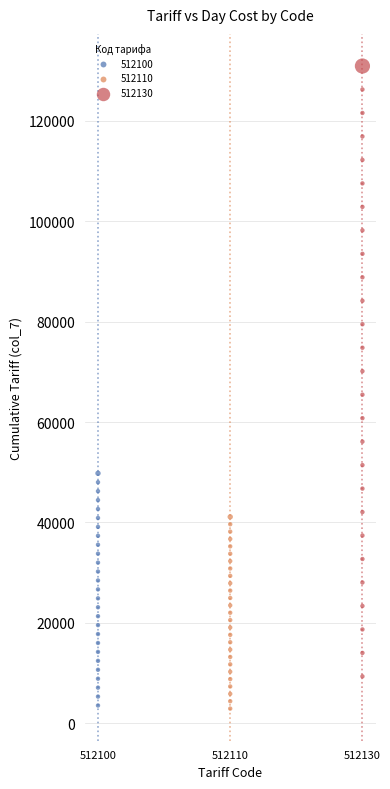

Which series has the largest Y range (max minus min)?

512130